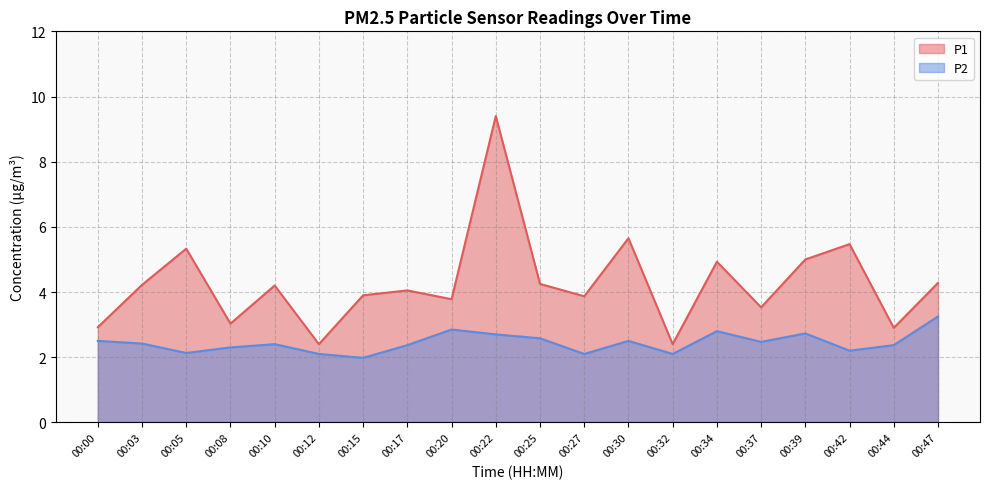

Between 00:08 and 00:44, which is larger?

00:08